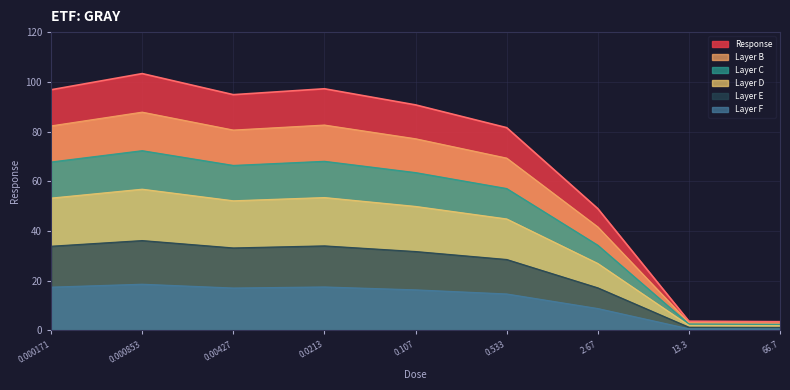

Approximately how many times larger is the value at 0.107 compared to 0.000853?

0.9